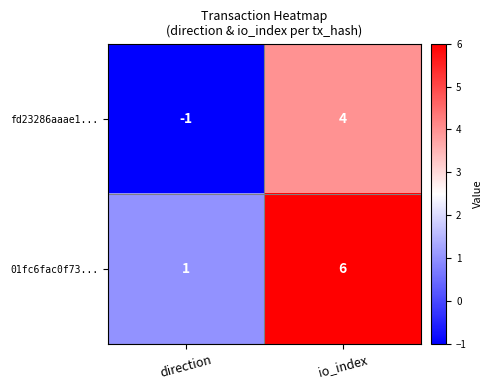

The value of 01fc6fac0f73... at direction is 1. True or false?

True